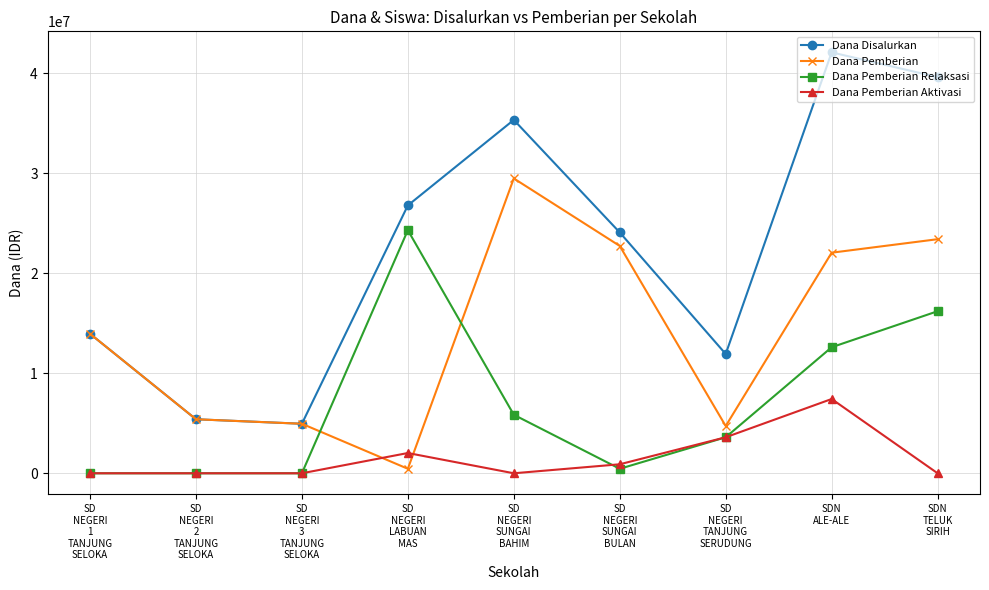

Reading right to left, list all the values displayed in this chart.

Dana Disalurkan: SDN
TELUK
SIRIH=39600000	SDN
ALE-ALE=42075000	SD
NEGERI
TANJUNG
SERUDUNG=11925000	SD
NEGERI
SUNGAI
BULAN=24075000	SD
NEGERI
SUNGAI
BAHIM=35325000	SD
NEGERI
LABUAN
MAS=26775000	SD
NEGERI
3
TANJUNG
SELOKA=4950000	SD
NEGERI
2
TANJUNG
SELOKA=5400000	SD
NEGERI
1
TANJUNG
SELOKA=13950000
Dana Pemberian: SDN
TELUK
SIRIH=23400000	SDN
ALE-ALE=22050000	SD
NEGERI
TANJUNG
SERUDUNG=4725000	SD
NEGERI
SUNGAI
BULAN=22725000	SD
NEGERI
SUNGAI
BAHIM=29475000	SD
NEGERI
LABUAN
MAS=450000	SD
NEGERI
3
TANJUNG
SELOKA=4950000	SD
NEGERI
2
TANJUNG
SELOKA=5400000	SD
NEGERI
1
TANJUNG
SELOKA=13950000
Dana Pemberian Relaksasi: SDN
TELUK
SIRIH=16200000	SDN
ALE-ALE=12600000	SD
NEGERI
TANJUNG
SERUDUNG=3600000	SD
NEGERI
SUNGAI
BULAN=450000	SD
NEGERI
SUNGAI
BAHIM=5850000	SD
NEGERI
LABUAN
MAS=24300000	SD
NEGERI
3
TANJUNG
SELOKA=0	SD
NEGERI
2
TANJUNG
SELOKA=0	SD
NEGERI
1
TANJUNG
SELOKA=0
Dana Pemberian Aktivasi: SDN
TELUK
SIRIH=0	SDN
ALE-ALE=7425000	SD
NEGERI
TANJUNG
SERUDUNG=3600000	SD
NEGERI
SUNGAI
BULAN=900000	SD
NEGERI
SUNGAI
BAHIM=0	SD
NEGERI
LABUAN
MAS=2025000	SD
NEGERI
3
TANJUNG
SELOKA=0	SD
NEGERI
2
TANJUNG
SELOKA=0	SD
NEGERI
1
TANJUNG
SELOKA=0